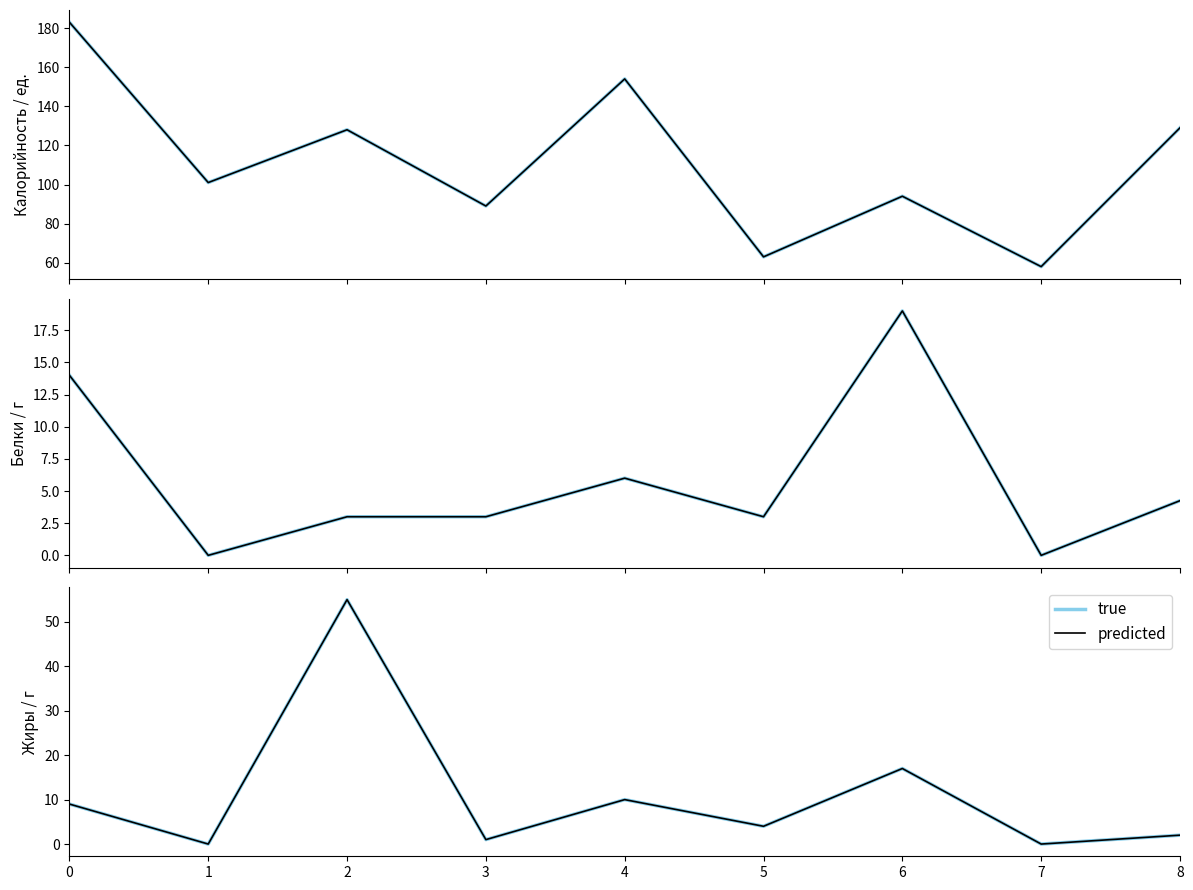

Where is true nearest to the value 27?

6